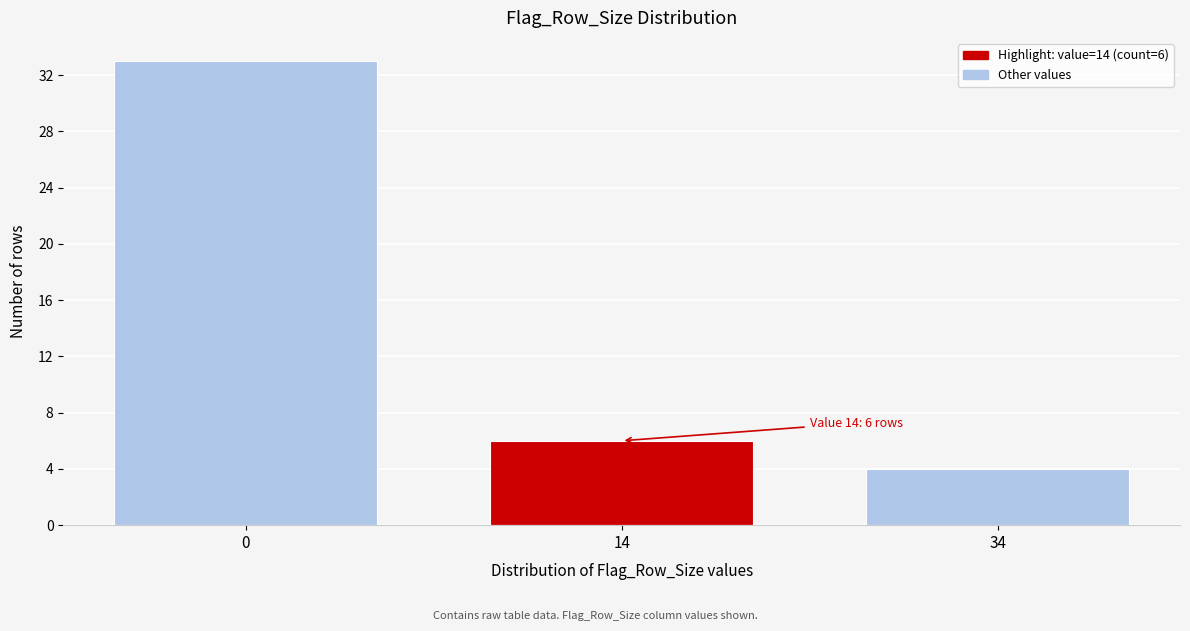

Reading right to left, extract all data points from this chart.

34=4	14=6	0=33